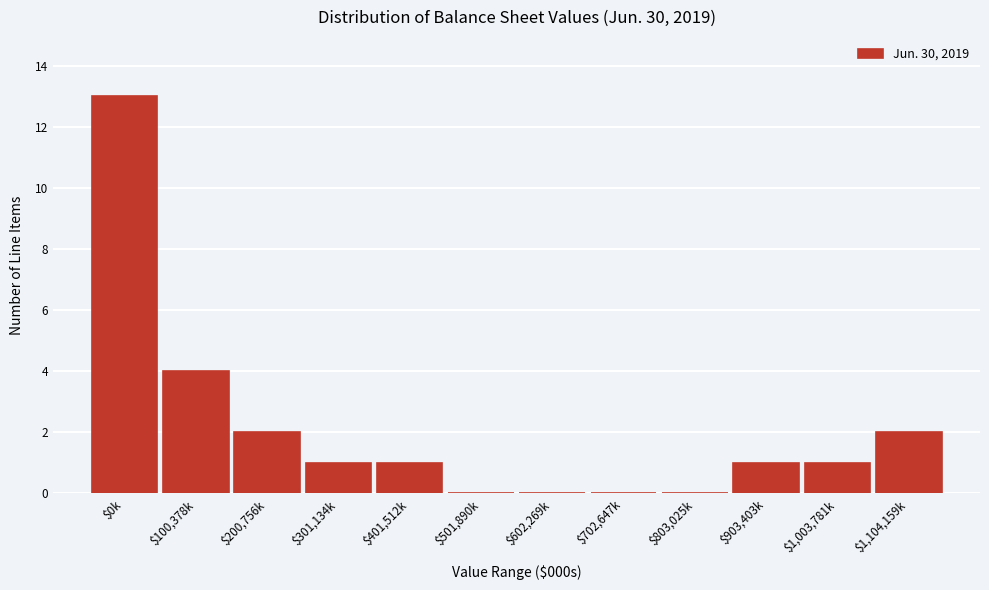

What is the sum of all values?

25